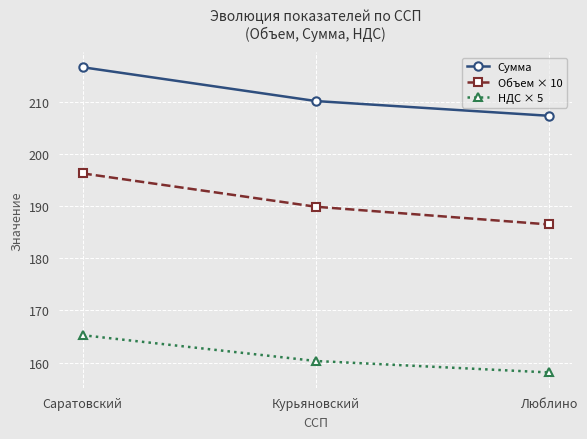

What is the maximum value shown in the chart?

216.7